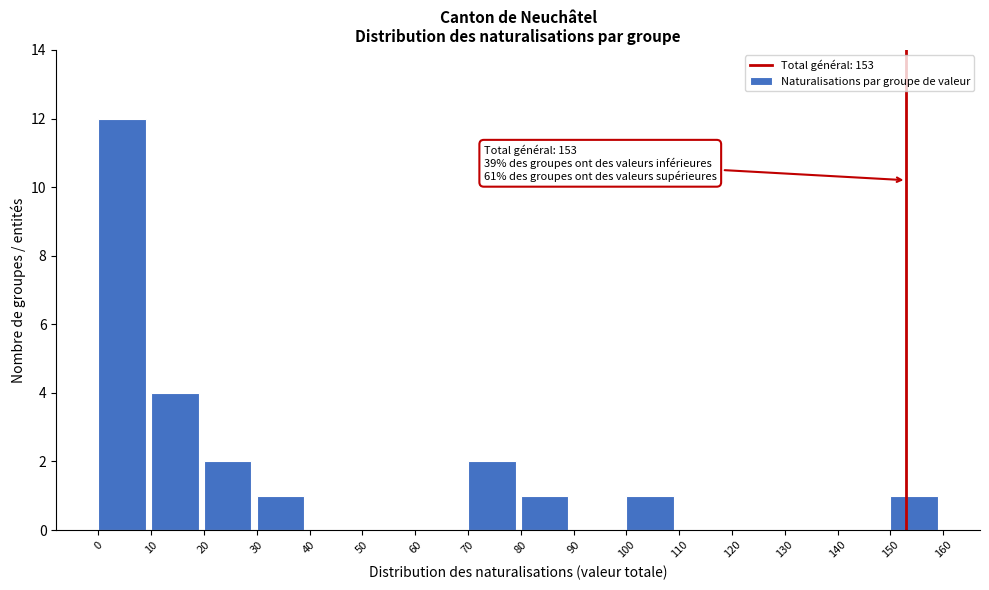

Which range on the x-axis has the tallest bar?

0 to 10